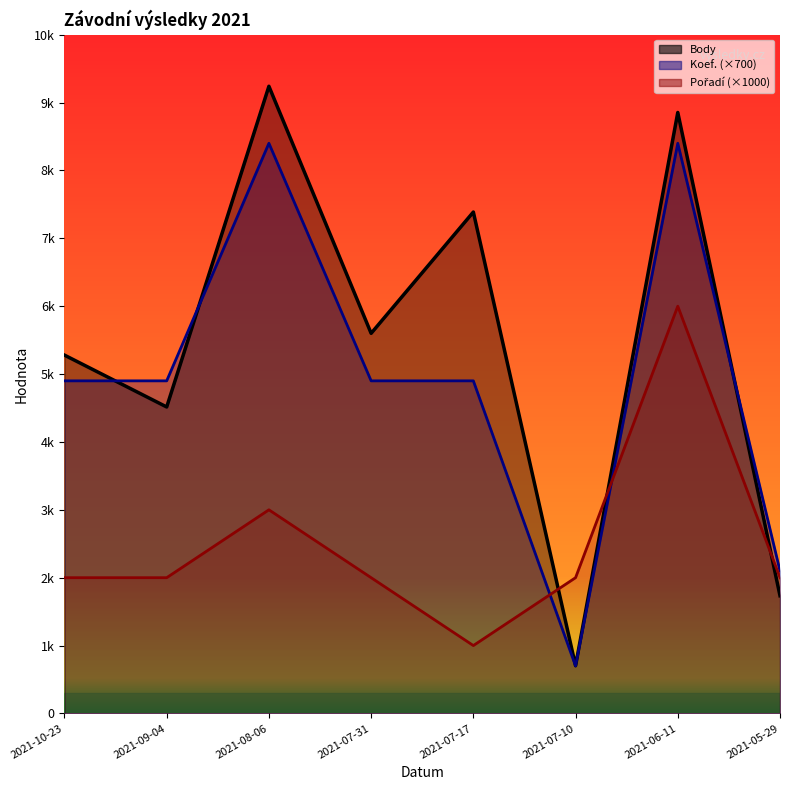

The Pořadí (×1000) series shows 9595 at 2021-06-11. True or false?

False